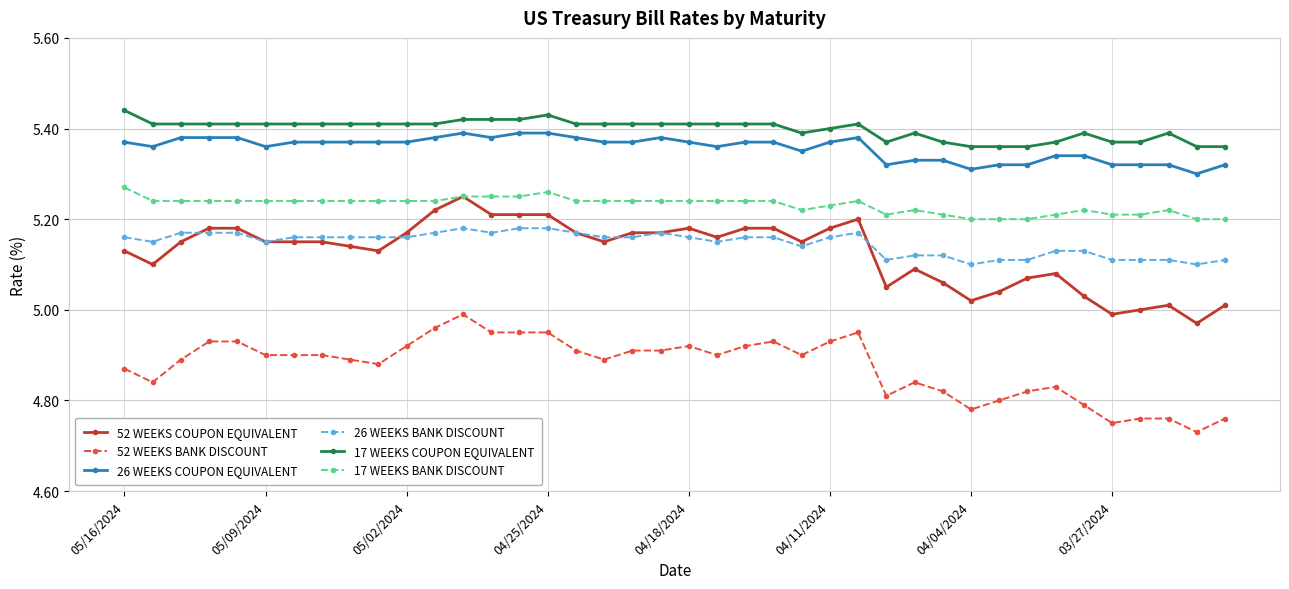

What is the difference between the second highest and second lowest values in the 52 WEEKS BANK DISCOUNT series?

0.2